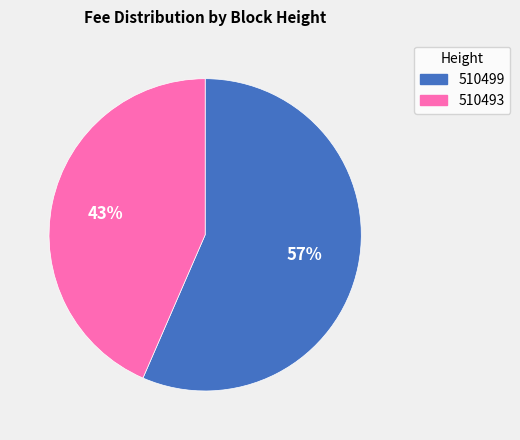

What is the smallest slice in the pie chart?

510493